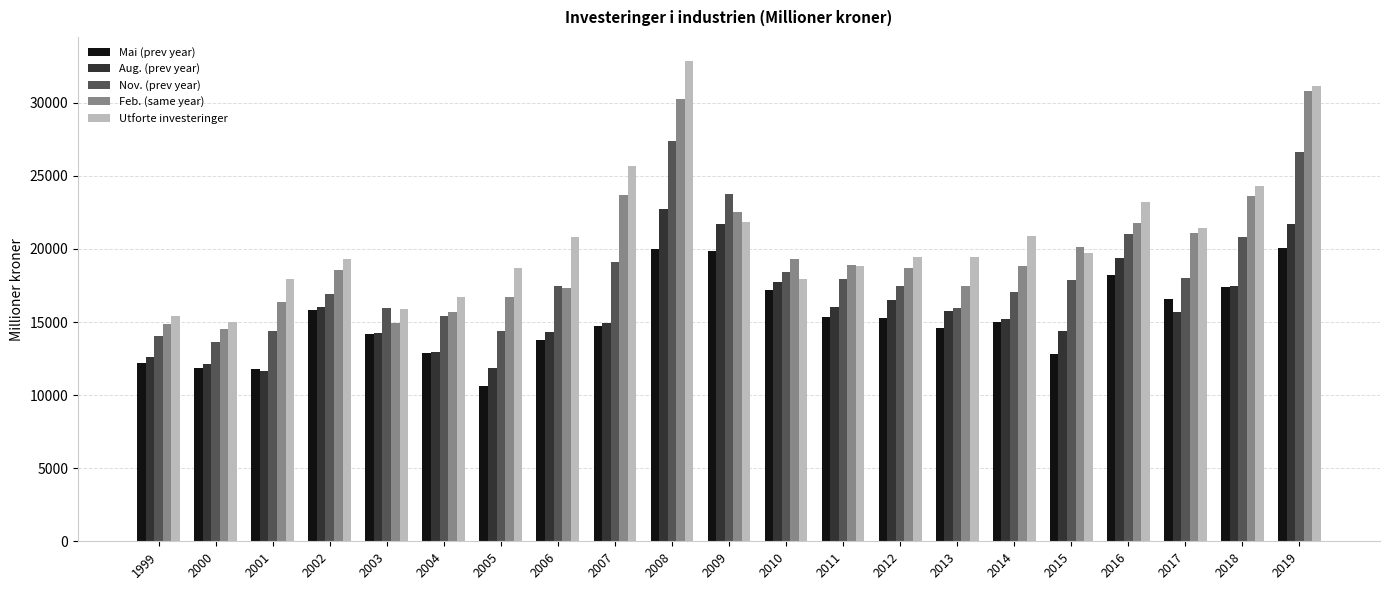

List the series in order of their peak value, lowest first.

Mai (prev year), Aug. (prev year), Nov. (prev year), Feb. (same year), Utforte investeringer